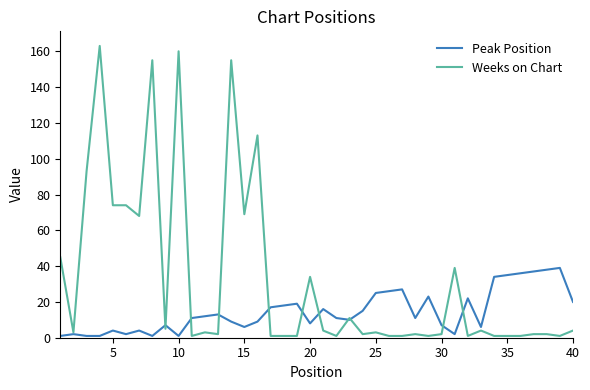

Which series has the largest range (max minus min)?

Weeks on Chart